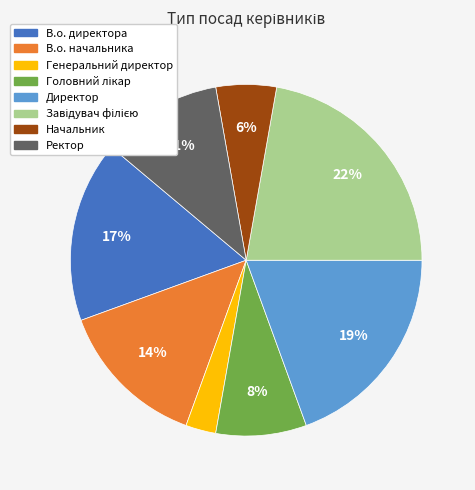

To the nearest percent, what is the difference between the largest and smallest slice percentages?

19%